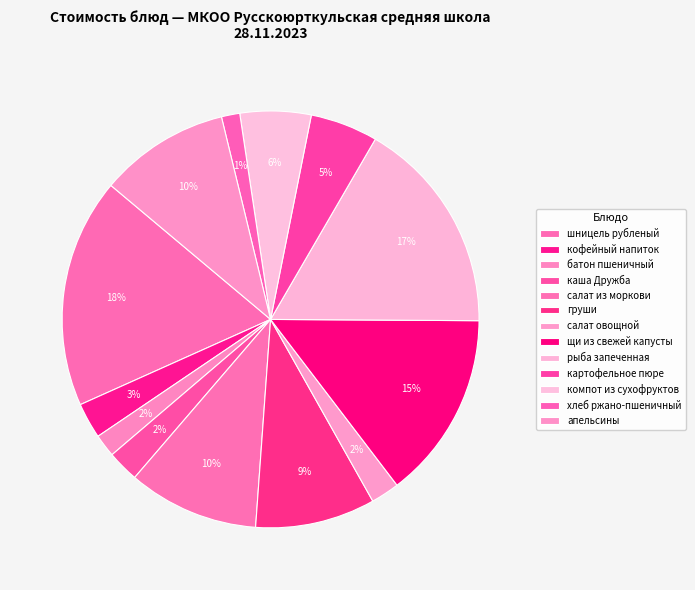

Combined, do груши and салат из моркови account for over 50%?

No